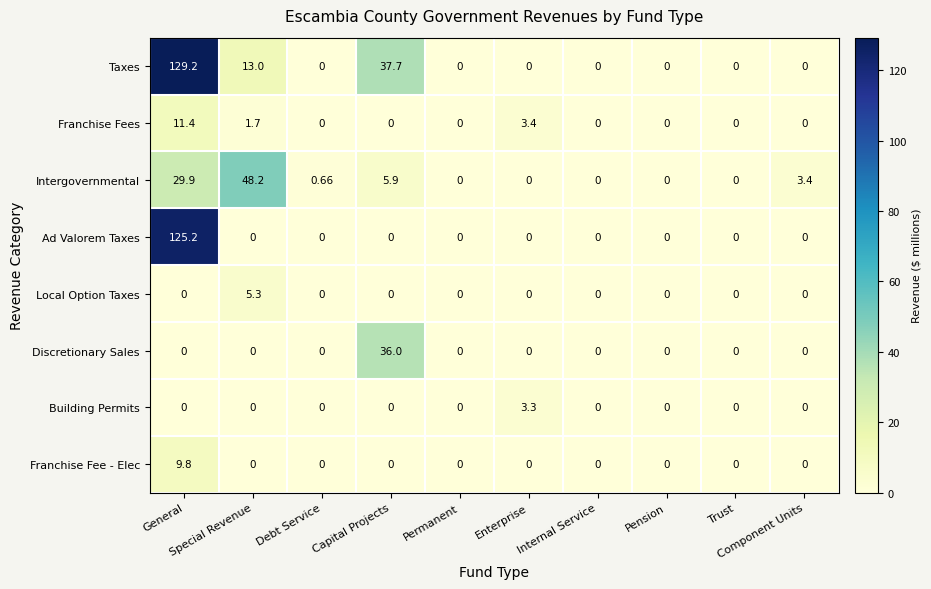

Rank the series by their maximum value, from lowest to highest.

Building Permits, Local Option Taxes, Franchise Fee - Elec, Franchise Fees, Discretionary Sales, Intergovernmental, Ad Valorem Taxes, Taxes